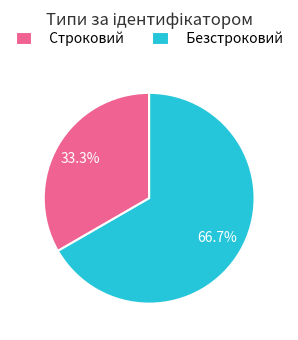

What percentage is NOT represented by Строковий?

66.7%